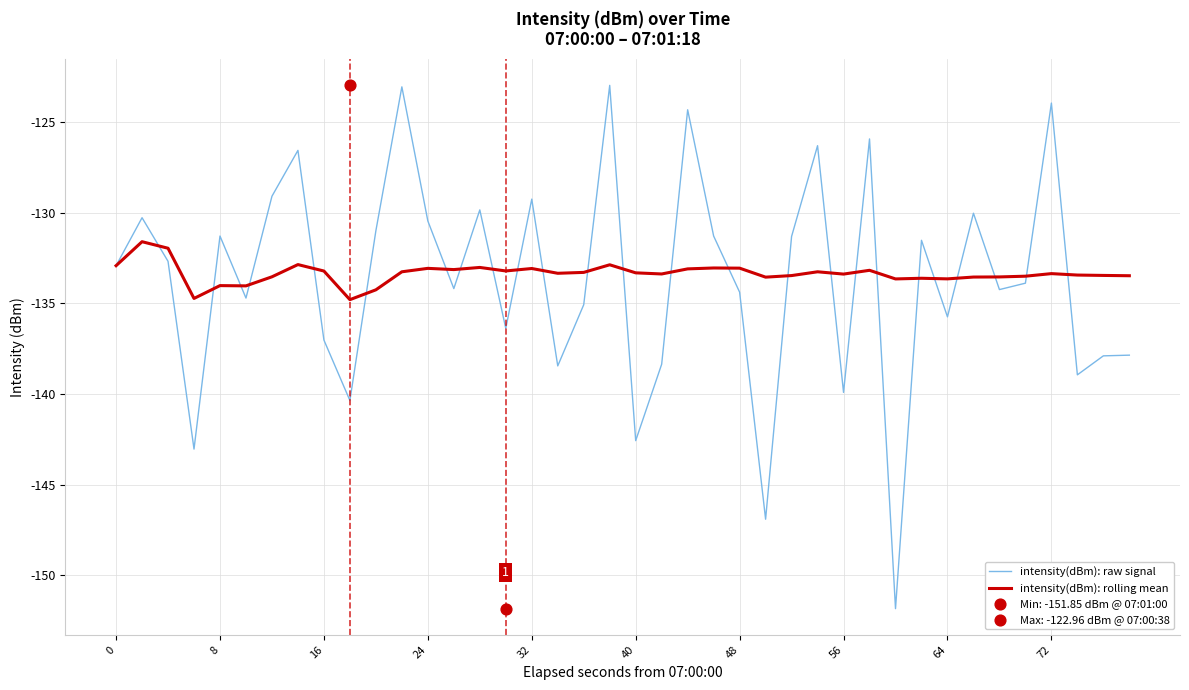

What are all the series names shown in the legend?

intensity(dBm): raw signal, intensity(dBm): rolling mean